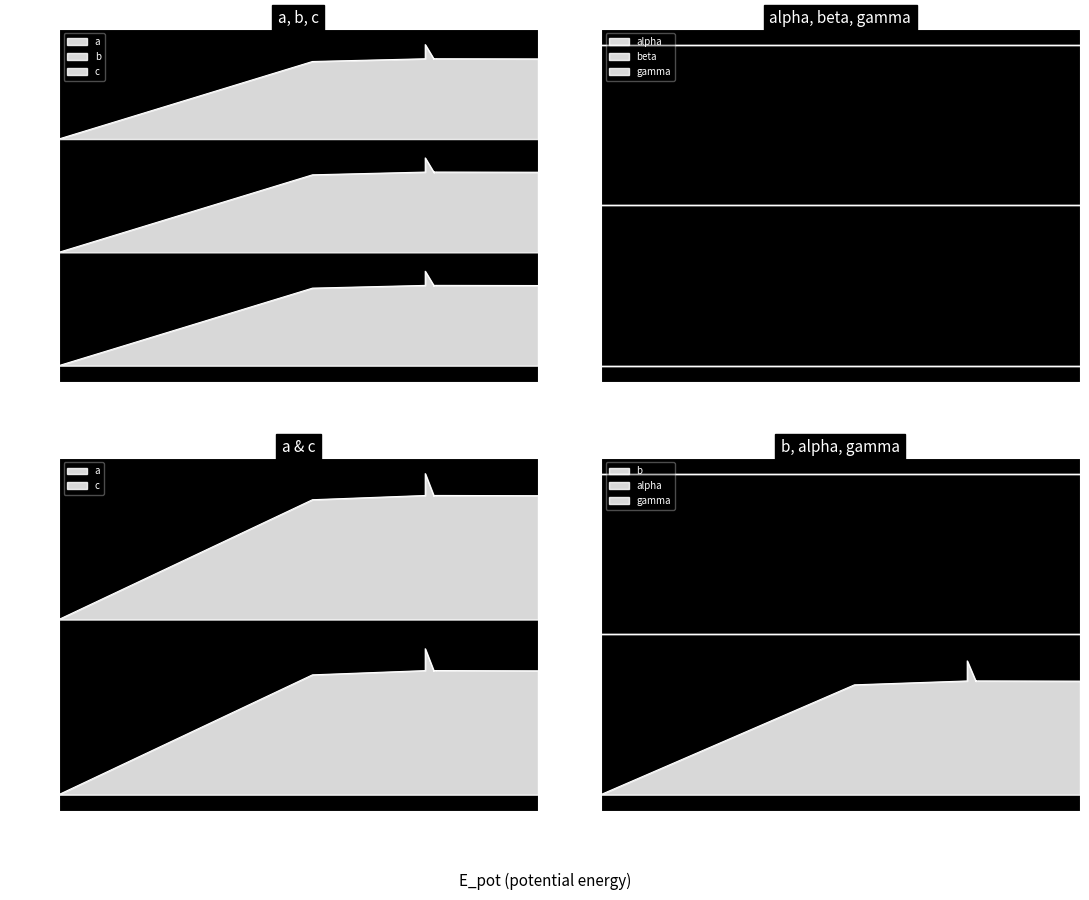

Rank the series by their average value, from lowest to highest.

b, c, a